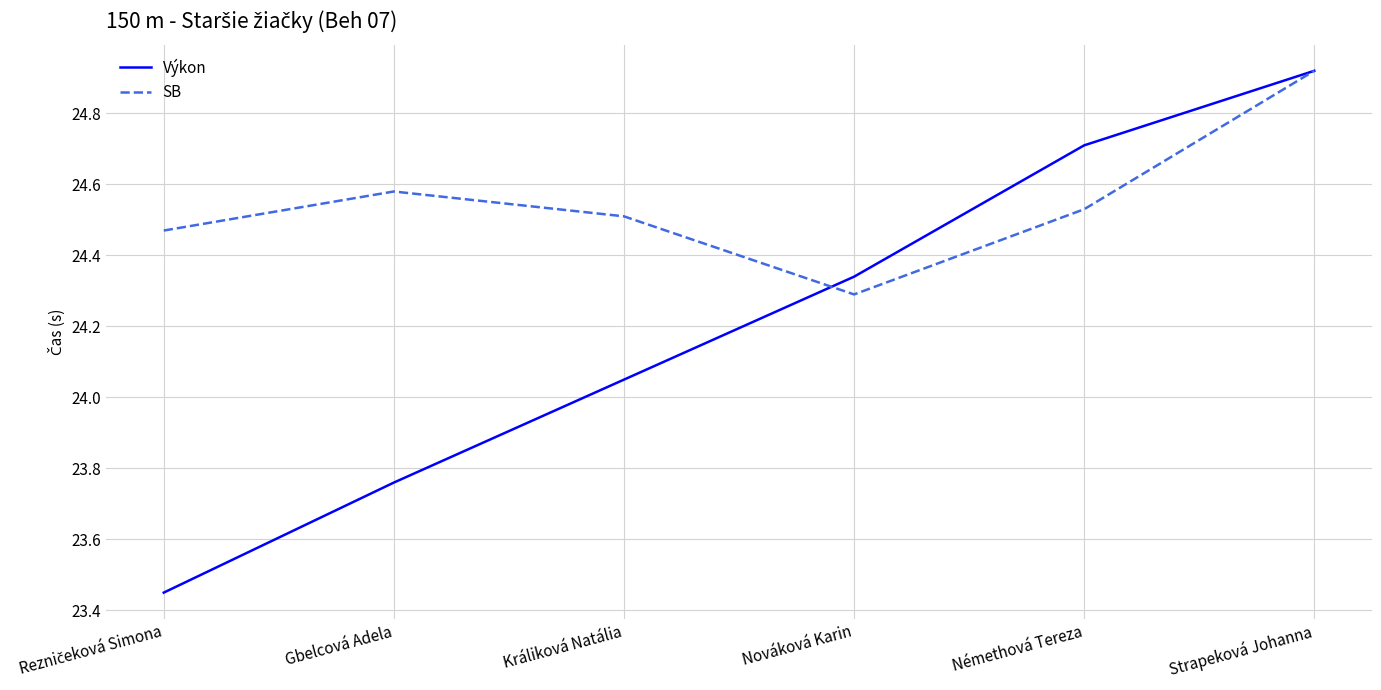

List the series in order of their overall mean, lowest first.

Výkon, SB